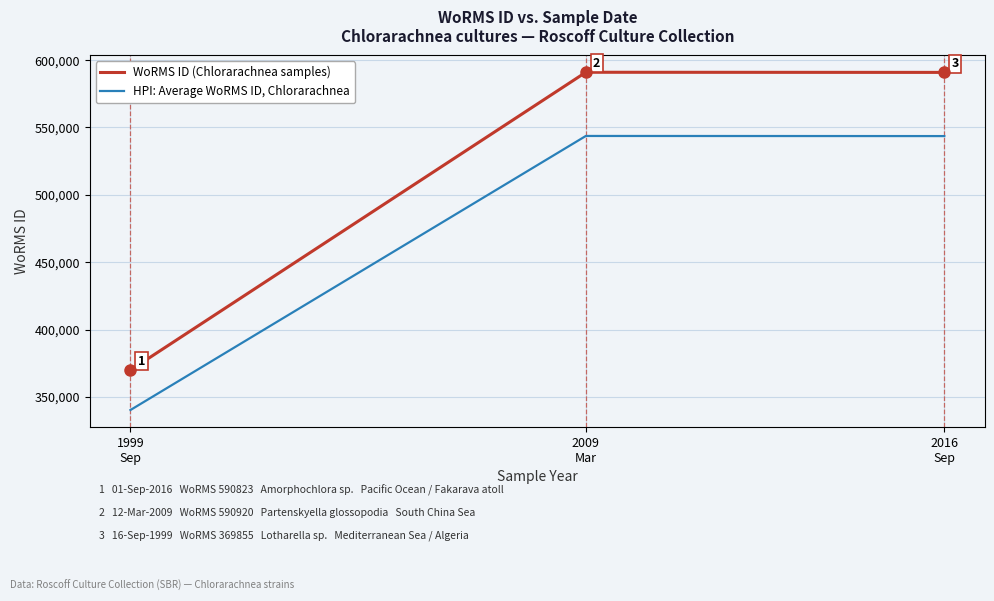

Where does the WoRMS ID (Chlorarachnea samples) series first go above 590823?

2009
Mar